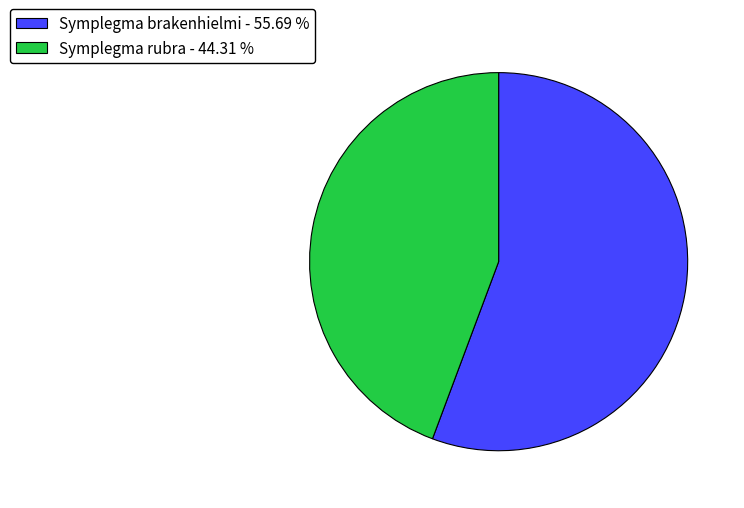

The Symplegma brakenhielmi slice represents 56% of the pie. True or false?

True